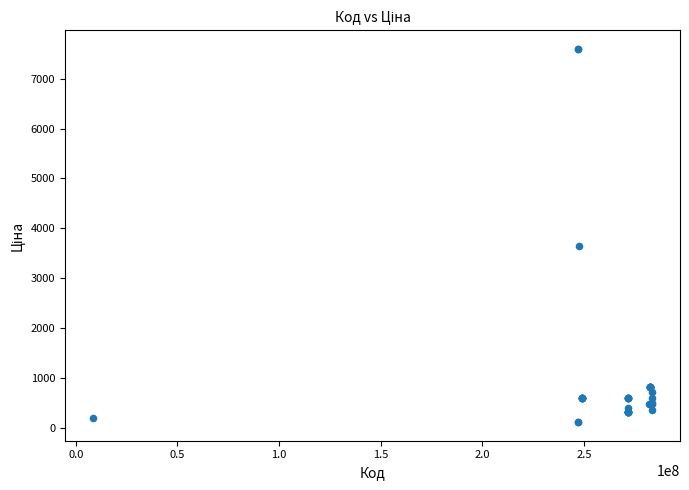

What Y value in the scatter plot is closest to 3855?

3646.5